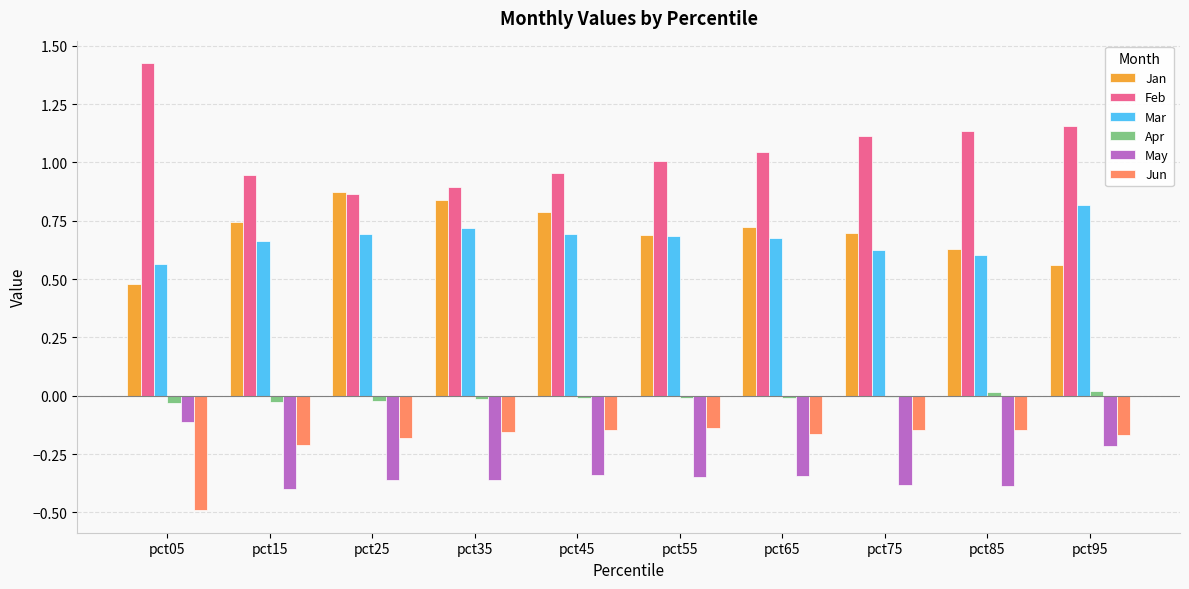

At which category does the chart reach its peak across all series?

pct05